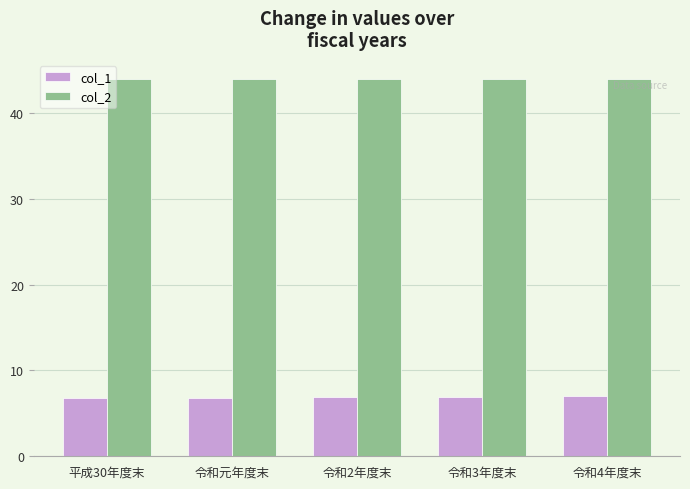

How many bars are there in each group?

2